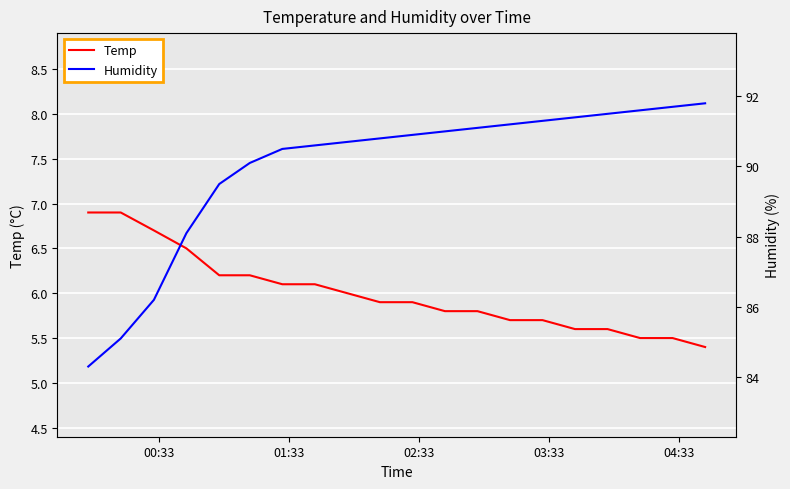

List the series in order of their overall mean, lowest first.

Temp, Humidity